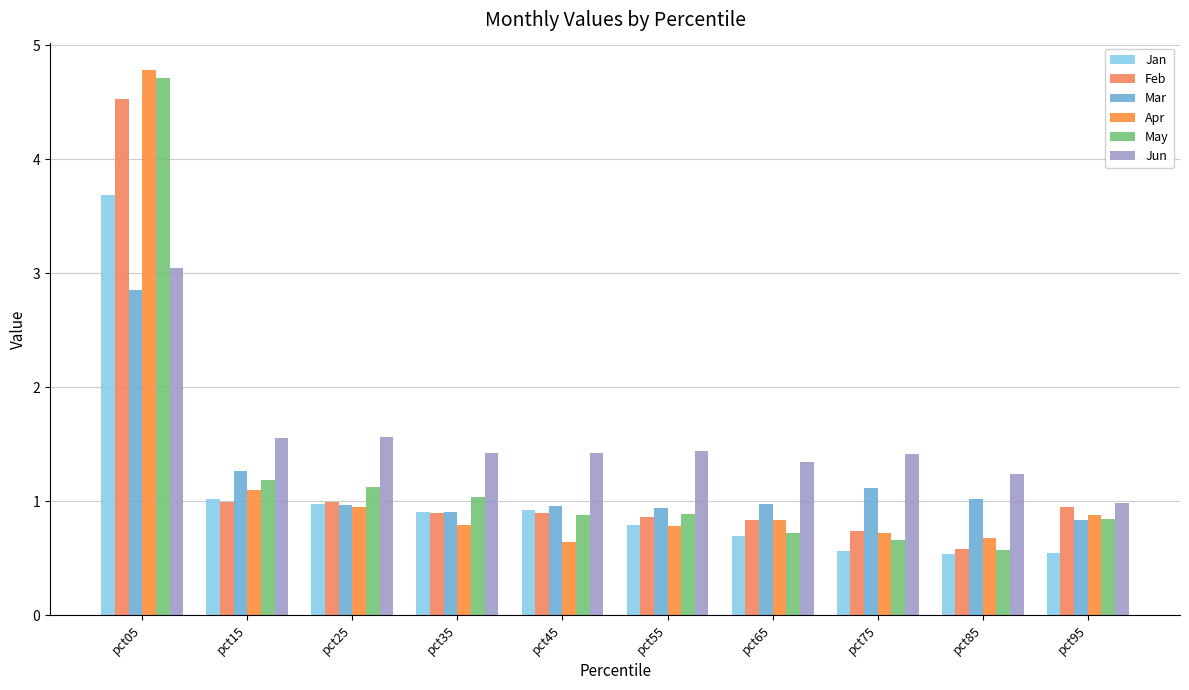

Which category has the lowest value in the May series?

pct85